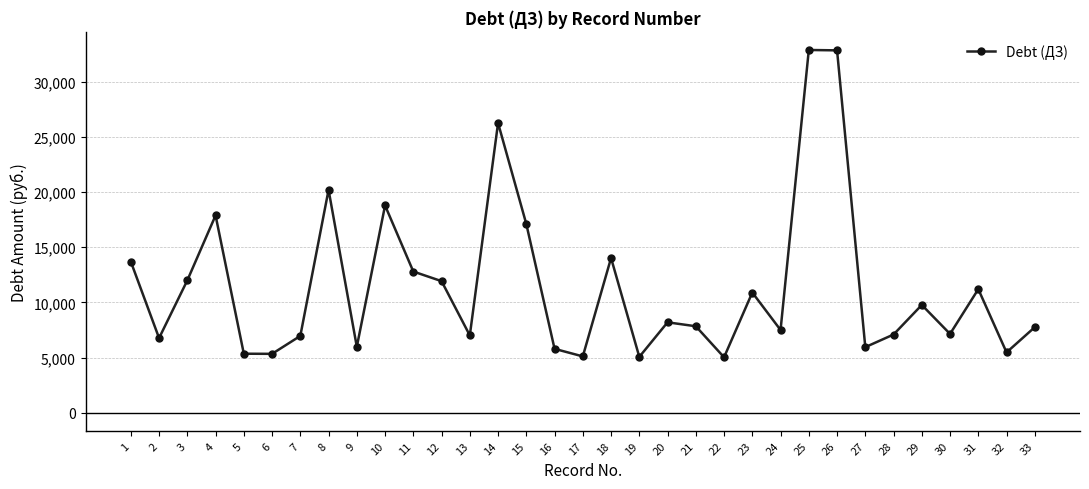

Which has a higher value, 1 or 10?

10